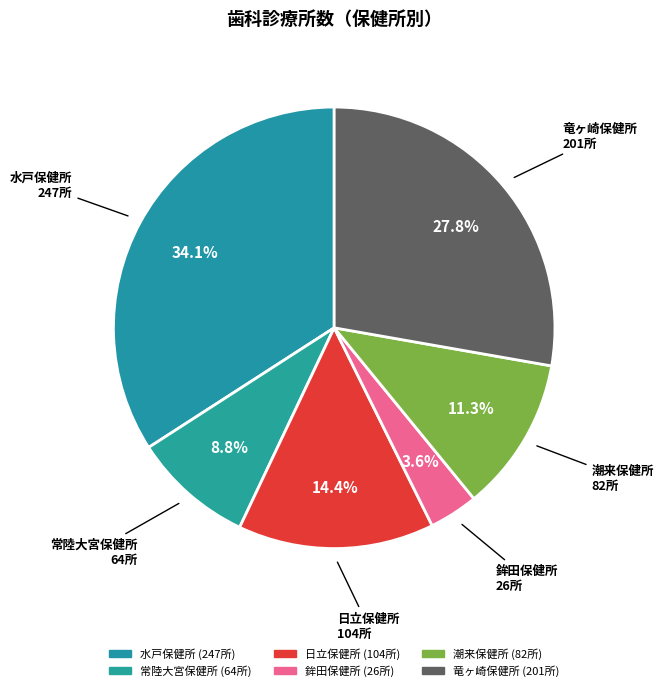

True or false: 水戸保健所 accounts for 34% of the total.

True